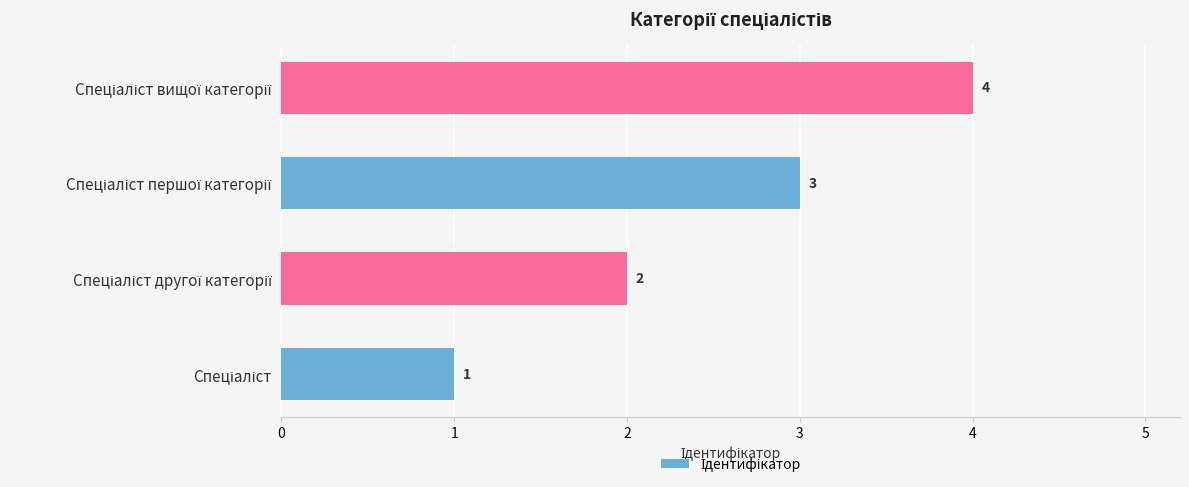

What is the greatest value displayed?

4